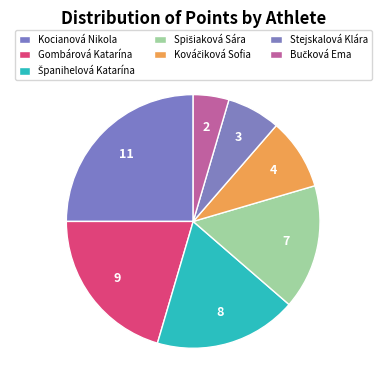

Is Španihelová Katarína the majority of the pie?

No